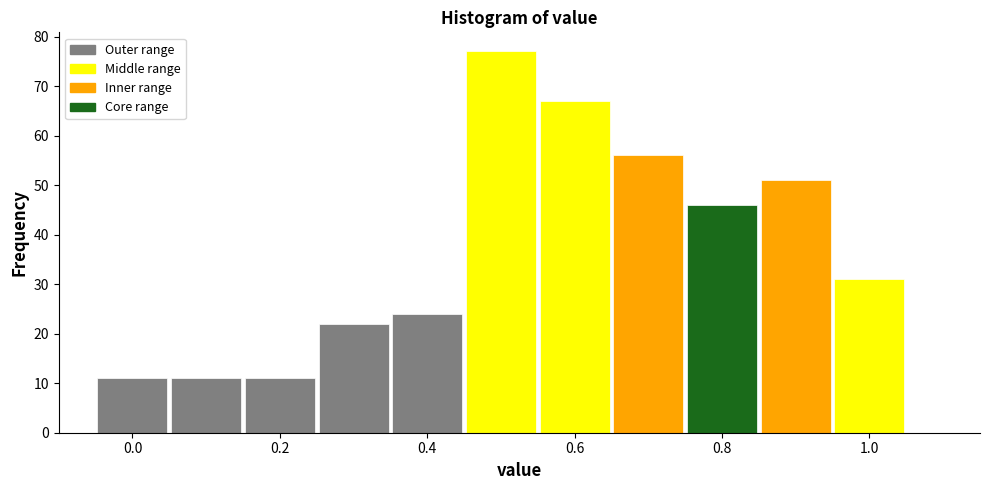

What is the height of the bar covering 0.35 to 0.45 on the x-axis? Neither the bar edges nor the heights are printed on the chart, so give them approximately, as read against the axes.

24